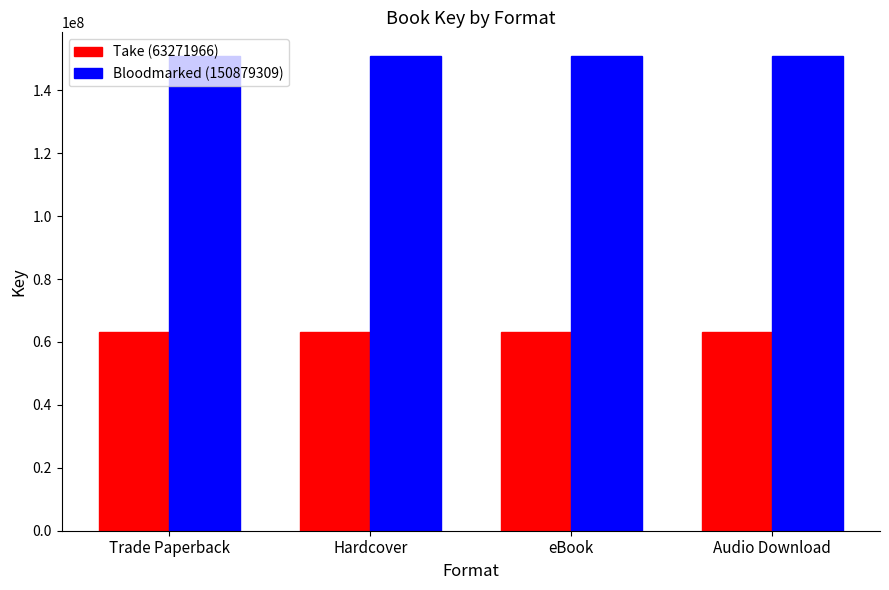

What is the difference between the highest and lowest values at Trade Paperback?

87607343